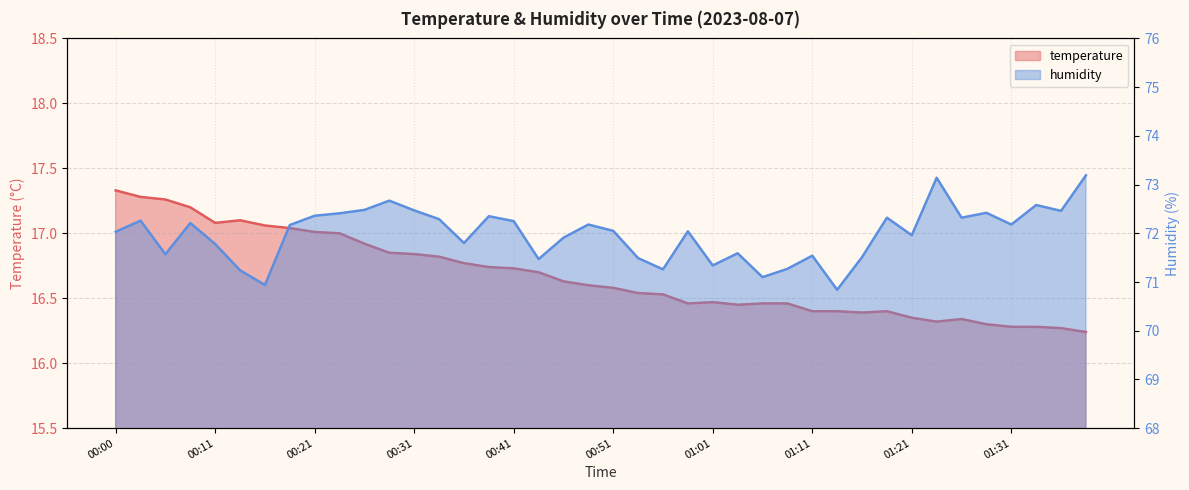

Is the value of humidity at 00:38 greater than the value of temperature at 01:08?

Yes